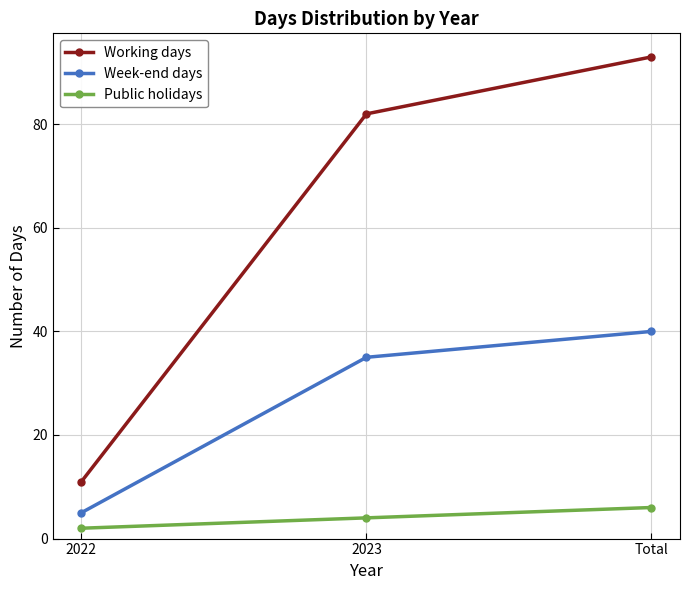

What is the difference between the maximum and second lowest values in the Public holidays series?

2